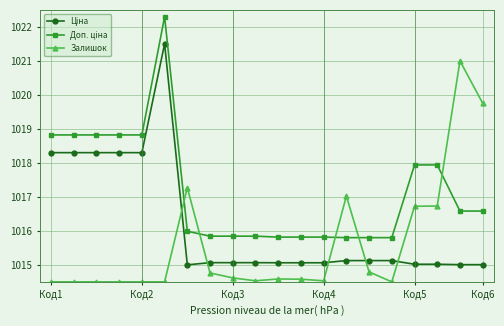

At how many categories does at least one series exceed 1014?

20